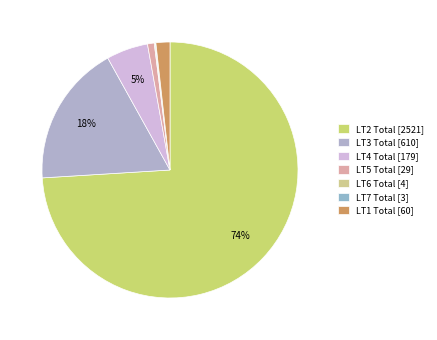

To the nearest percent, what is the average slice percentage?

14%